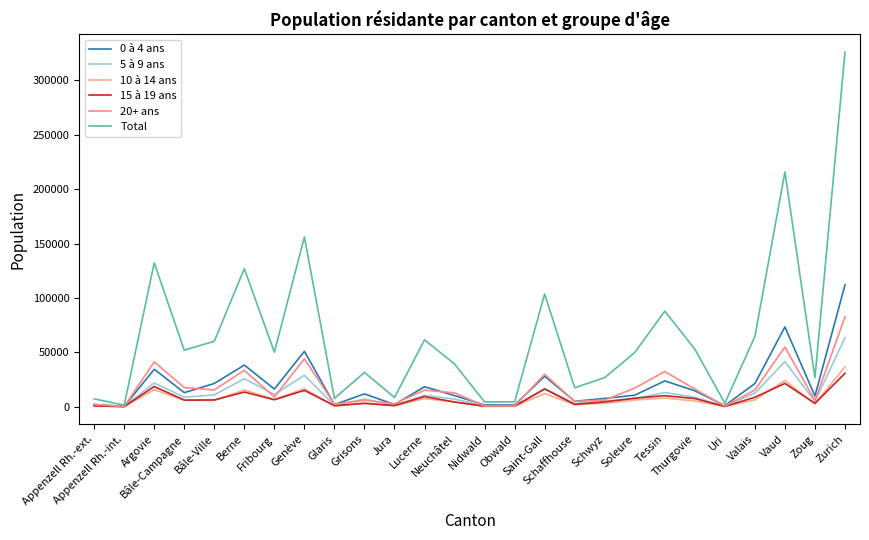

What position from the right is Appenzell Rh.-int.?

25